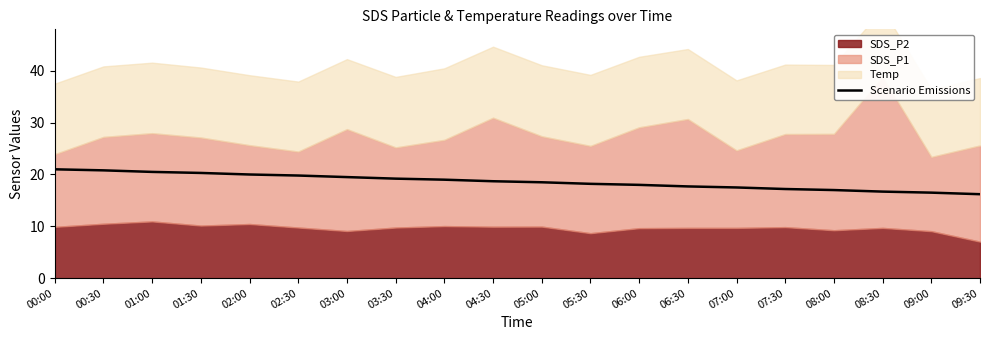

The Scenario Emissions series shows 6.6 at 09:00. True or false?

False